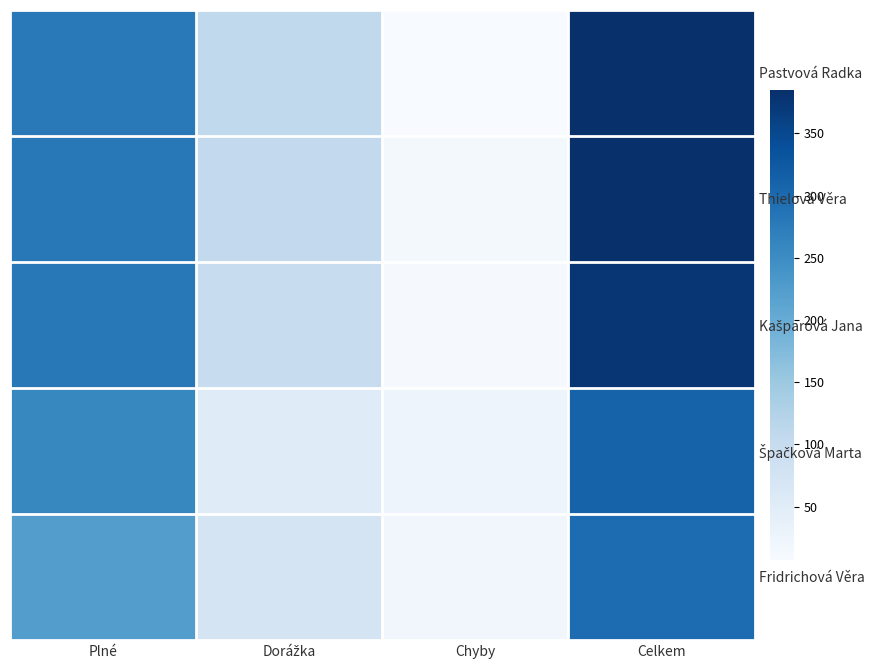

Where does the Fridrichová Věra series first go above 224?

Celkem